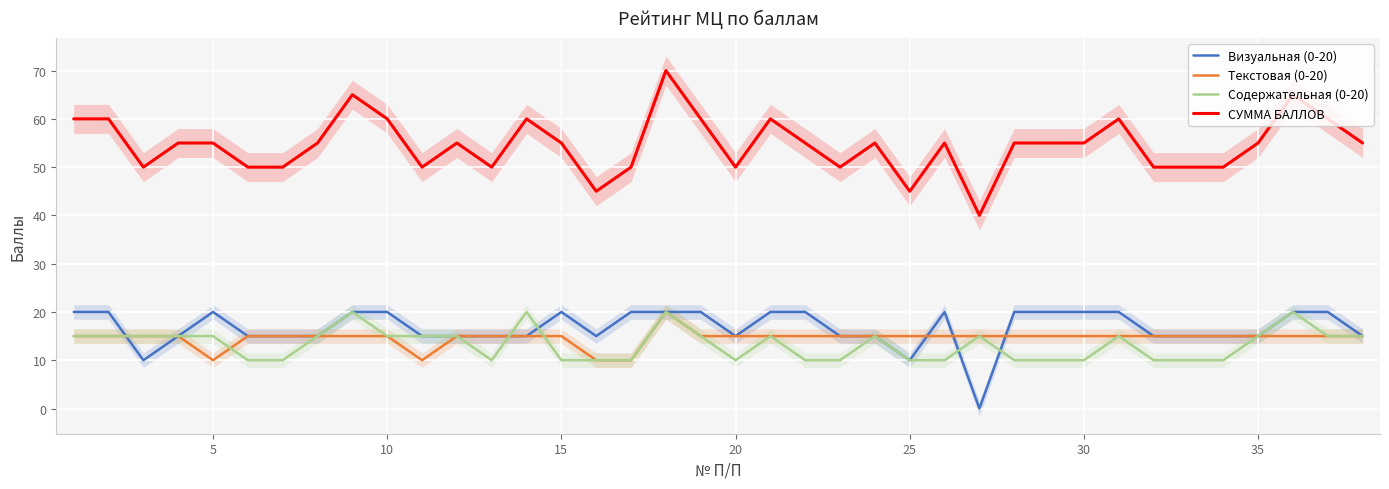

How many categories are shown in the chart?

38